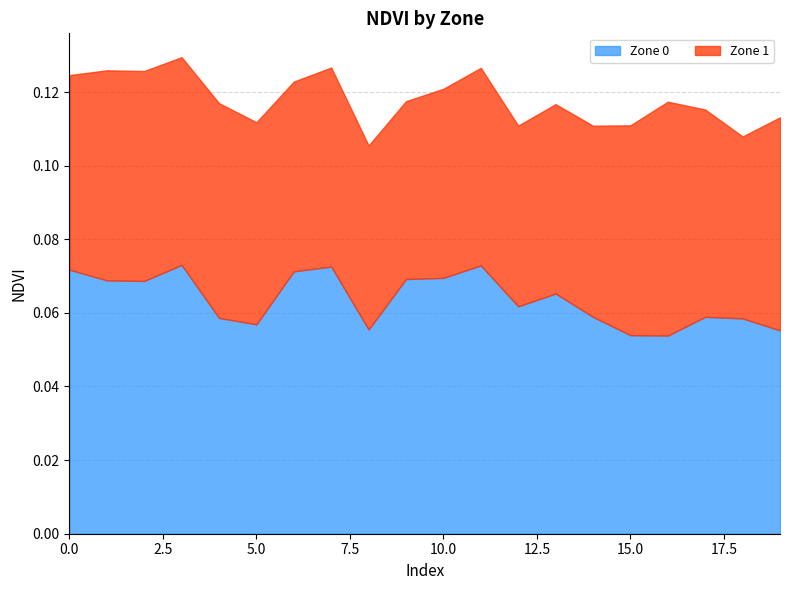

Which label corresponds to the largest value in the chart?

3